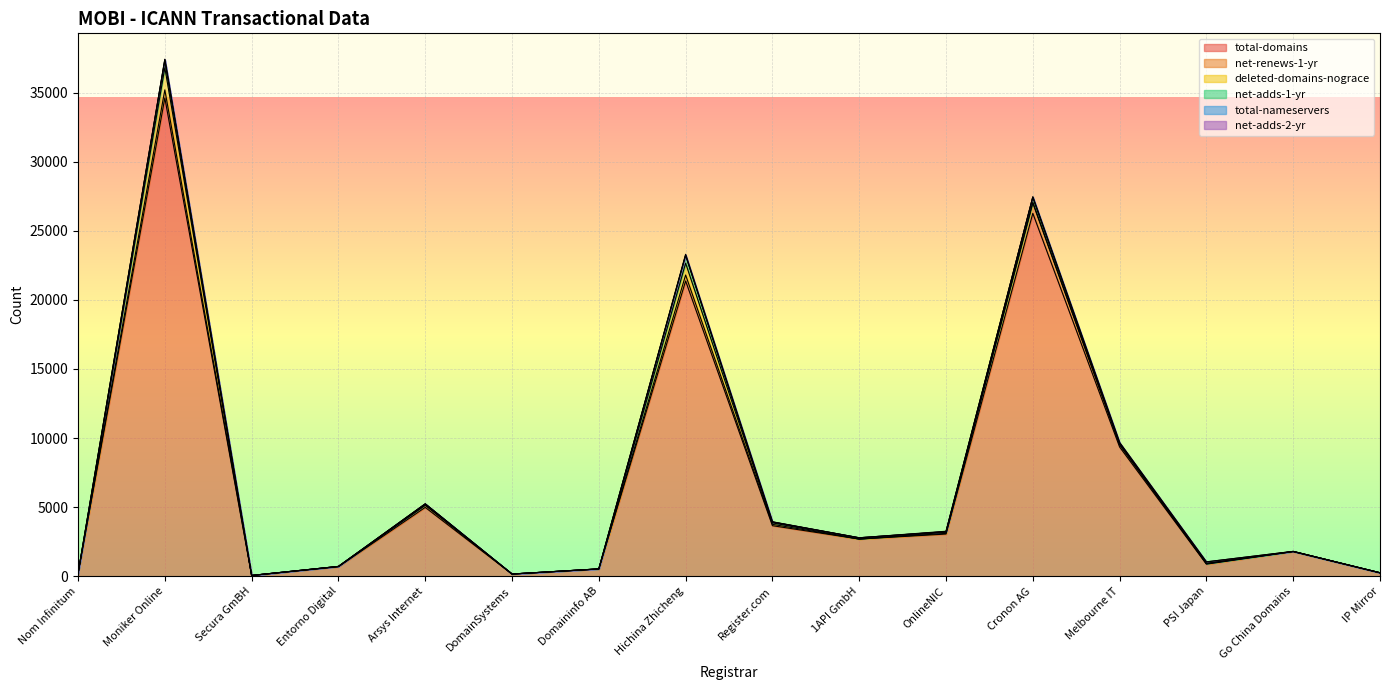

Reading left to right, what are all the values shown in this chart?

total-domains: Nom Infinitum=184	Moniker Online=34606	Secura GmBH=54	Entorno Digital=683	Arsys Internet=4981	DomainSystems=158	Domaininfo AB=520	Hichina Zhicheng=21364	Register.com=3657	1API GmbH=2688	OnlineNIC=3050	Cronon AG=26258	Melbourne IT=9350	PSI Japan=874	Go China Domains=1782	IP Mirror=243
net-renews-1-yr: Nom Infinitum=0	Moniker Online=586	Secura GmBH=1	Entorno Digital=21	Arsys Internet=139	DomainSystems=0	Domaininfo AB=4	Hichina Zhicheng=431	Register.com=98	1API GmbH=0	OnlineNIC=51	Cronon AG=740	Melbourne IT=139	PSI Japan=27	Go China Domains=6	IP Mirror=5
deleted-domains-nograce: Nom Infinitum=0	Moniker Online=1602	Secura GmBH=0	Entorno Digital=3	Arsys Internet=58	DomainSystems=0	Domaininfo AB=5	Hichina Zhicheng=855	Register.com=106	1API GmbH=2	OnlineNIC=78	Cronon AG=66	Melbourne IT=88	PSI Japan=17	Go China Domains=0	IP Mirror=0
net-adds-1-yr: Nom Infinitum=0	Moniker Online=541	Secura GmBH=1	Entorno Digital=1	Arsys Internet=52	DomainSystems=0	Domaininfo AB=0	Hichina Zhicheng=573	Register.com=55	1API GmbH=91	OnlineNIC=43	Cronon AG=375	Melbourne IT=54	PSI Japan=8	Go China Domains=3	IP Mirror=1
total-nameservers: Nom Infinitum=0	Moniker Online=53	Secura GmBH=0	Entorno Digital=1	Arsys Internet=6	DomainSystems=0	Domaininfo AB=1	Hichina Zhicheng=10	Register.com=14	1API GmbH=0	OnlineNIC=6	Cronon AG=0	Melbourne IT=12	PSI Japan=110	Go China Domains=6	IP Mirror=0
net-adds-2-yr: Nom Infinitum=0	Moniker Online=24	Secura GmBH=0	Entorno Digital=0	Arsys Internet=3	DomainSystems=0	Domaininfo AB=2	Hichina Zhicheng=62	Register.com=10	1API GmbH=0	OnlineNIC=26	Cronon AG=0	Melbourne IT=38	PSI Japan=4	Go China Domains=0	IP Mirror=2